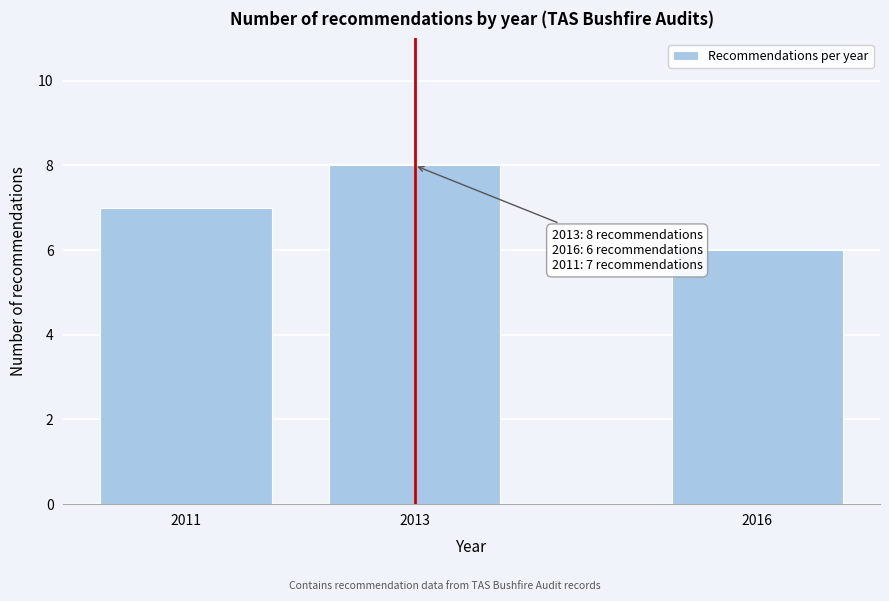

Reading right to left, list all the values displayed in this chart.

2016=6	2013=8	2011=7